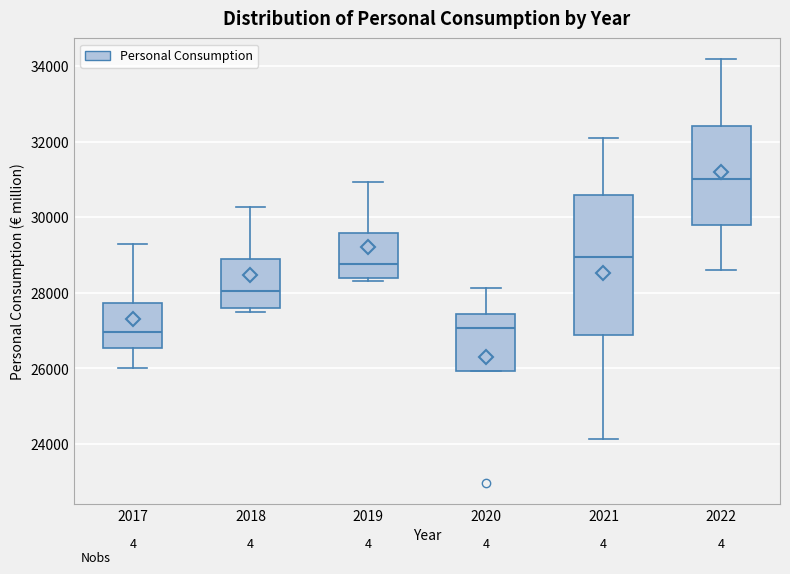

Reading left to right, read every box against the y-axis: the position of its median line, the range the box covers, and the ends of its whiskers. The values are not printed on the chart, so give them approximately, as read against the axis.

2017: median 27000, box 26600 to 27800, whiskers 26000 to 29400
2018: median 28000, box 27600 to 29000, whiskers 27400 to 30200
2019: median 28800, box 28400 to 29600, whiskers 28400 (just below the box's lower edge) to 31000
2020: median 27000, box 26000 to 27400, whiskers 26000 to 28200
2021: median 29000, box 26800 to 30600, whiskers 24200 to 32200
2022: median 31000, box 29800 to 32400, whiskers 28600 to 34200